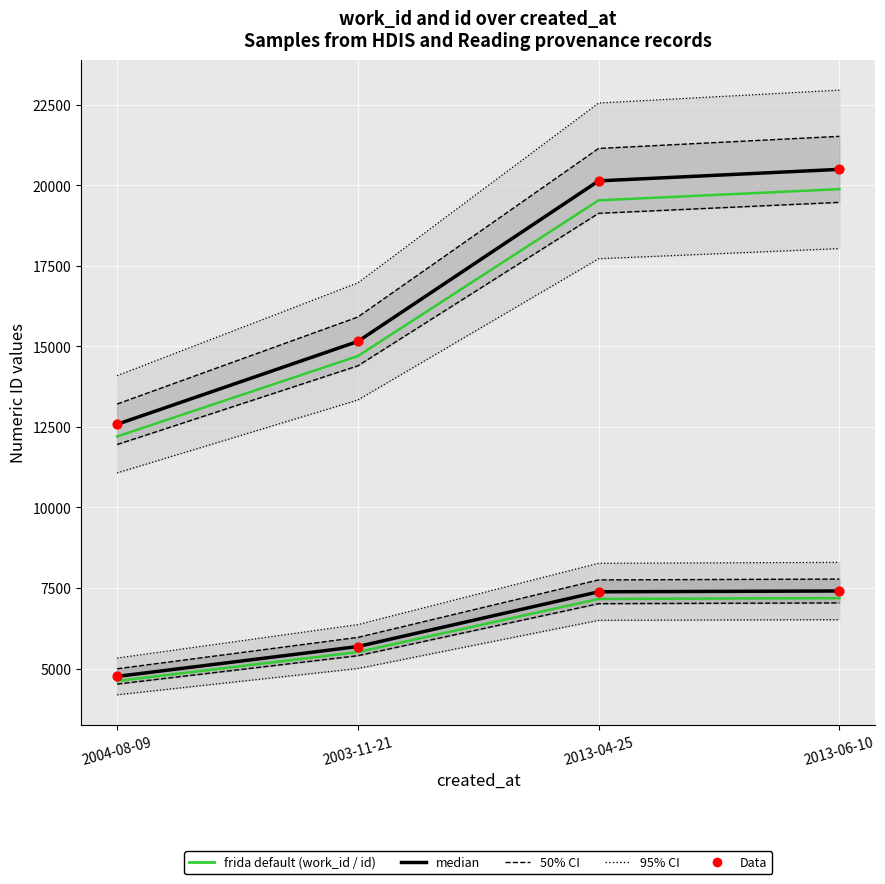

Is the value of work_id (median) at 2004-08-09 greater than the value of work_id at 2004-08-09?

Yes